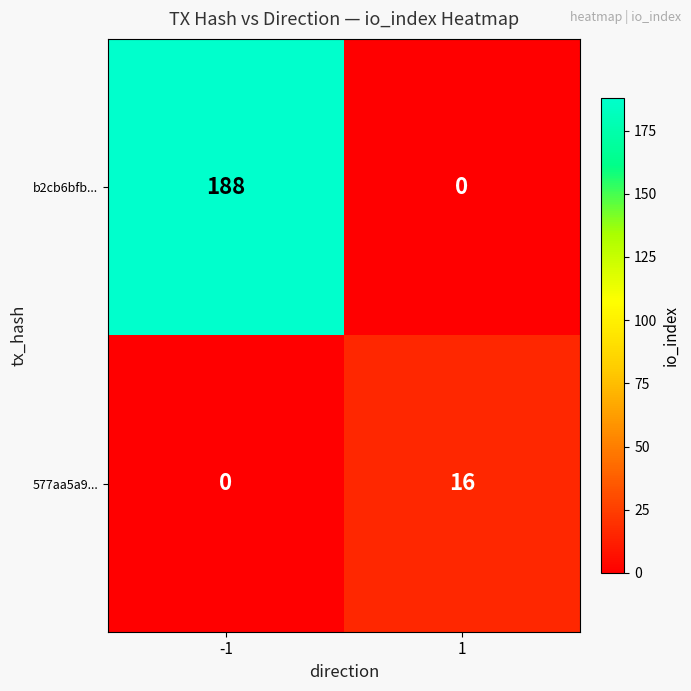

What is the difference between the 577aa5a9... values at 1 and -1?

16